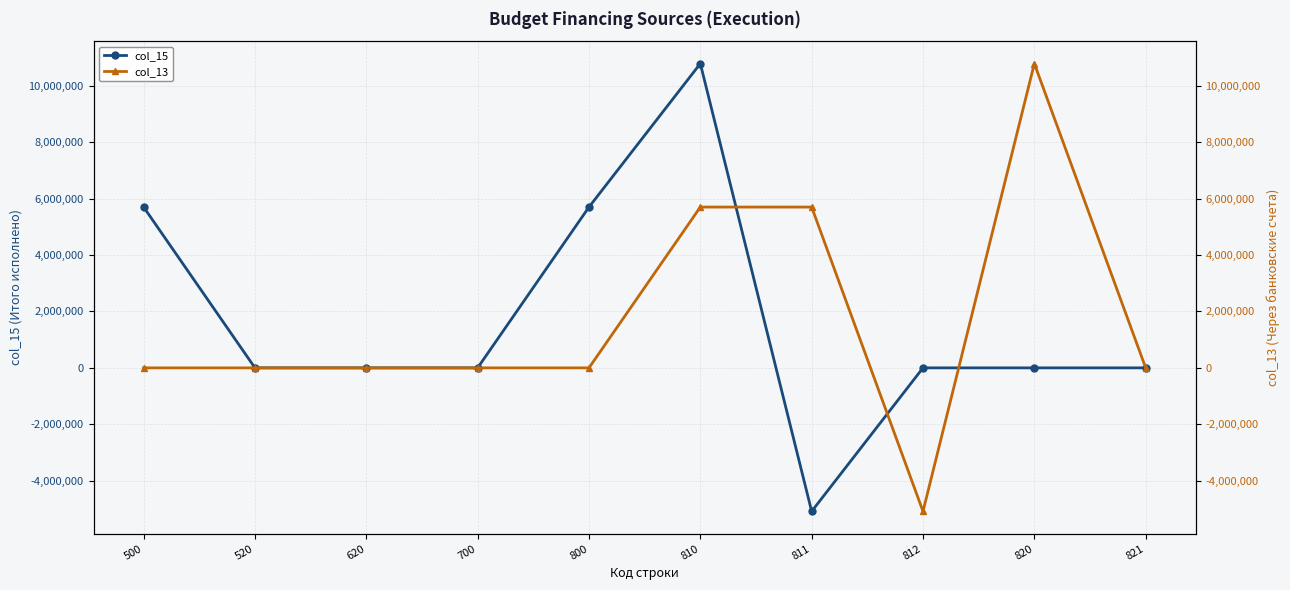

Is it true that col_15 equals 0.0 at 820?

True